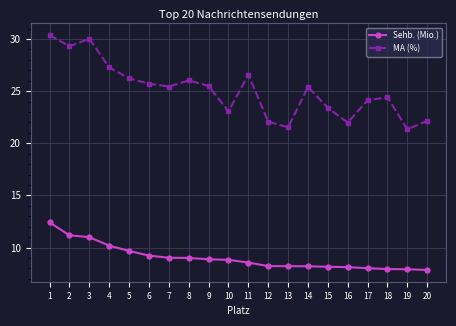

What is the difference between the highest and lowest values at 8?

17.0